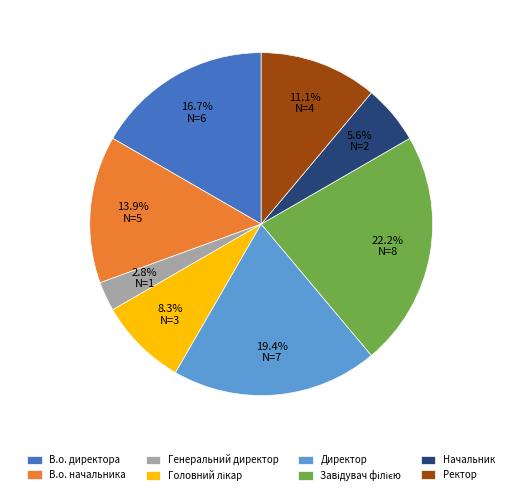

Count the number of slices in the pie.

8